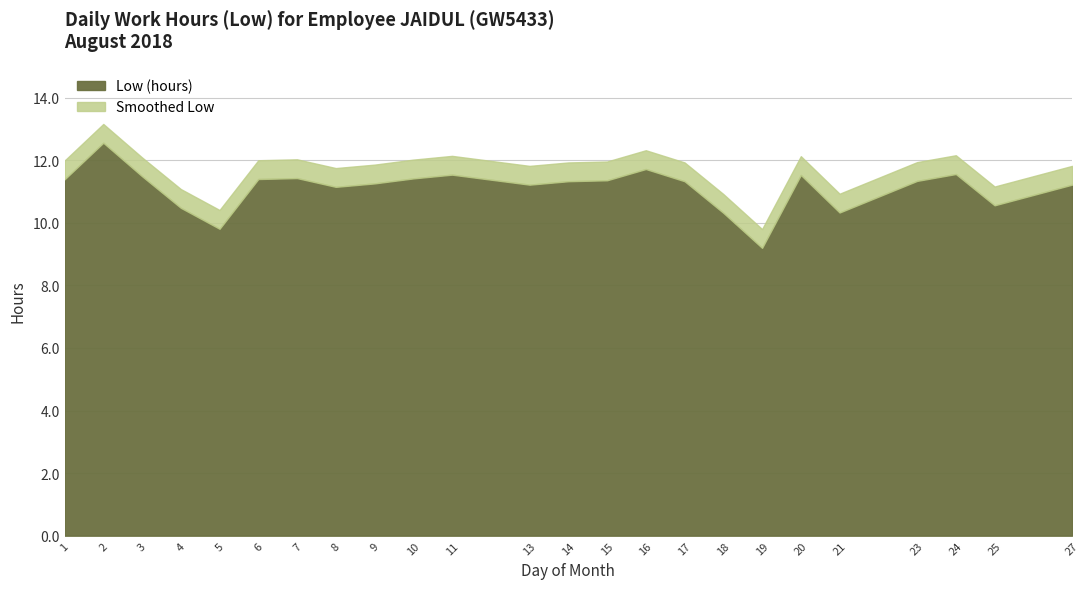

How many data points does each series have?

24